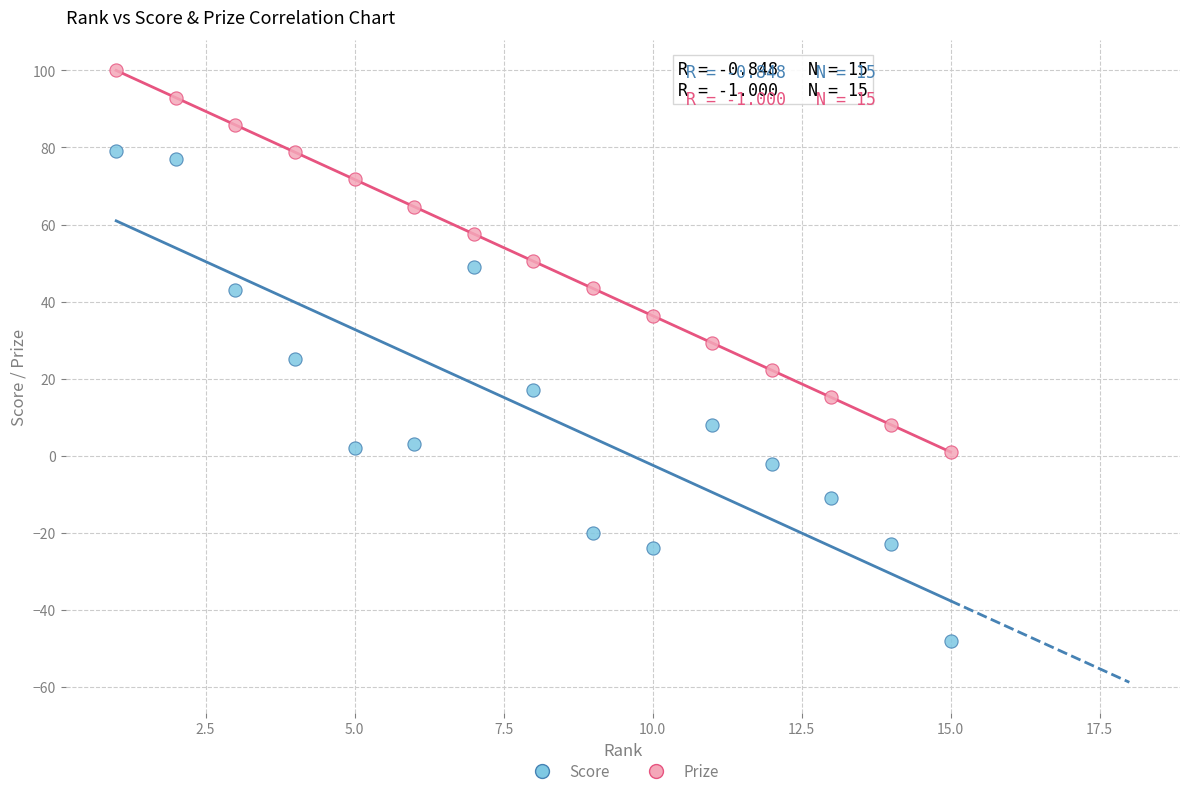

Which series reaches the minimum Y coordinate?

Score